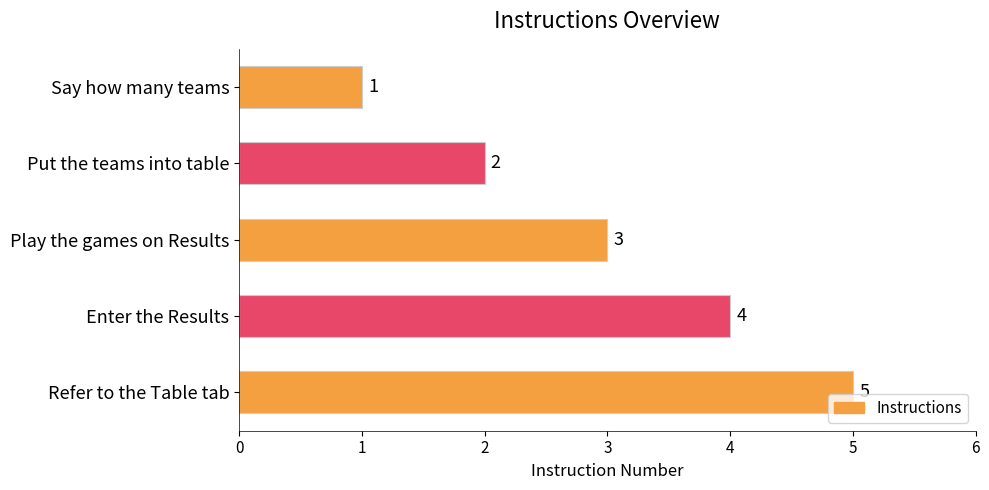

How many data points does each series have?

5